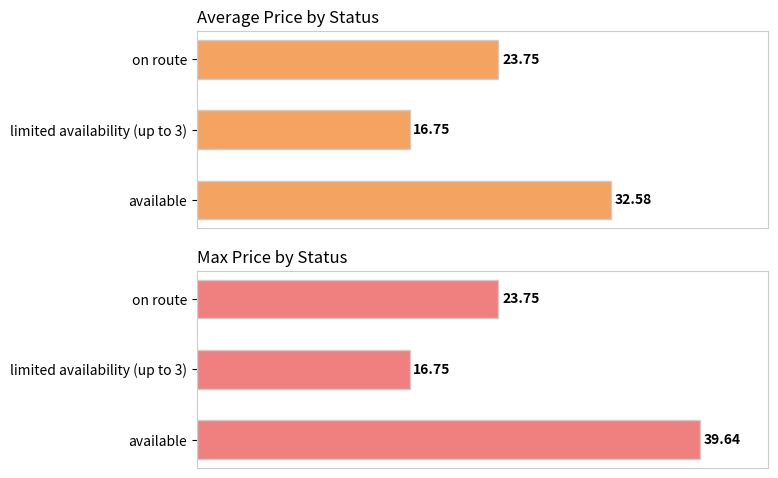

Does the chart contain stacked bars?

No